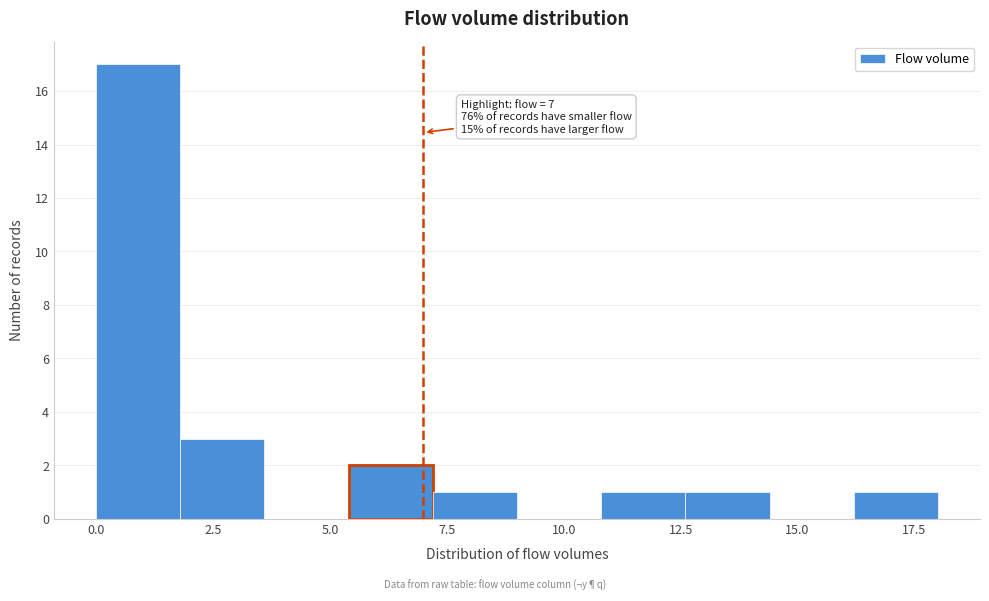

Around what value on the x-axis is the tallest bar? Give the approximate position of its centre, as read against the axis.

1.0